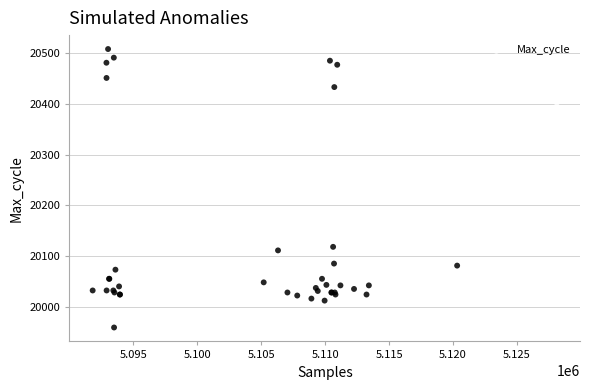

What Y value in the scatter plot is closest to 20233?

20118